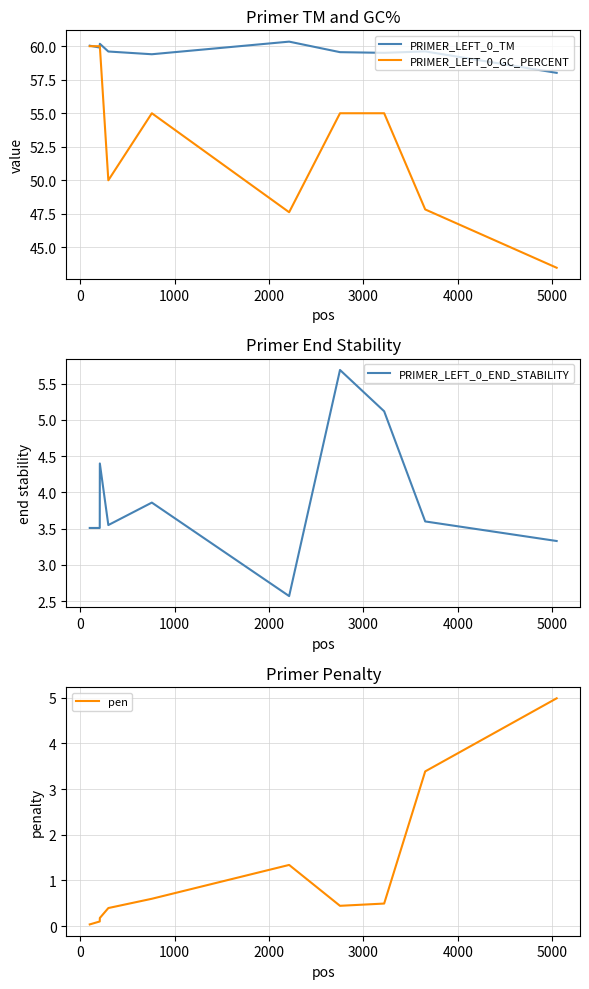

What is the highest value of the PRIMER_LEFT_0_TM series?

60.3